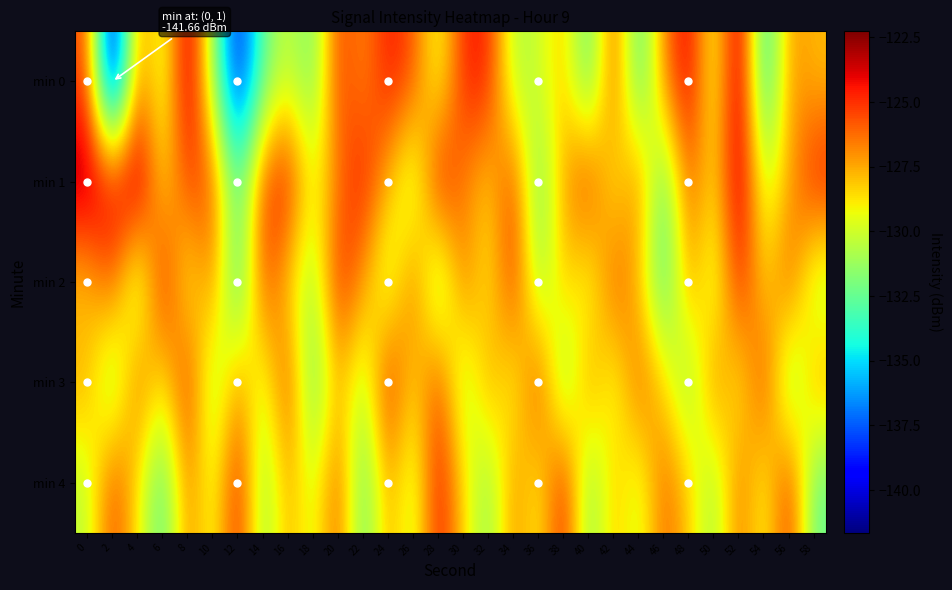

Count the number of categories in the chart.

30